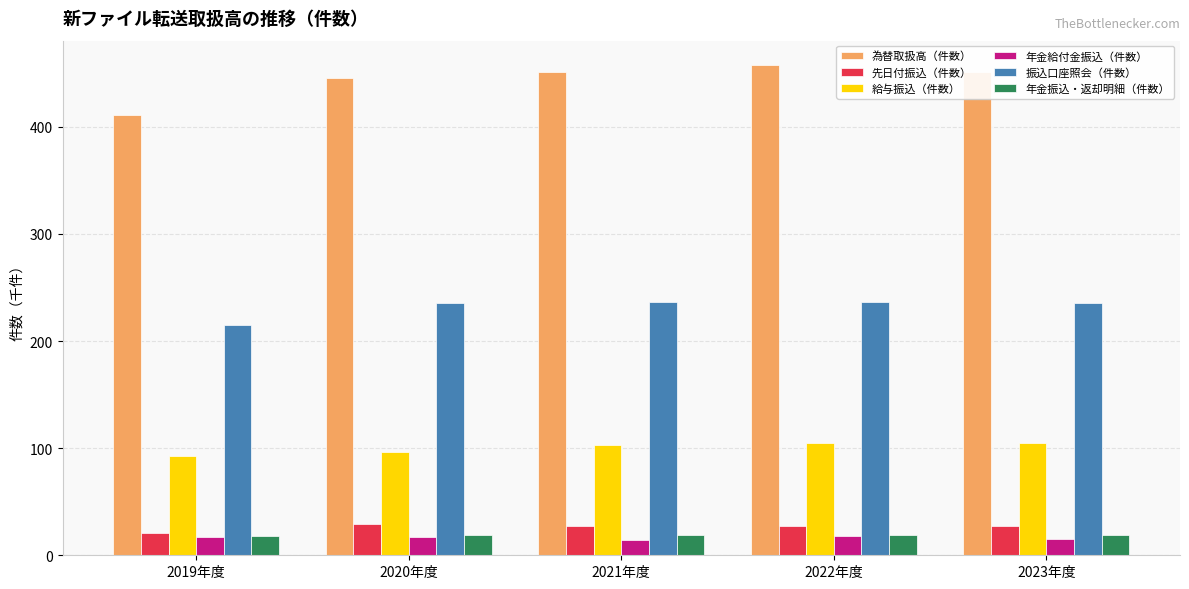

What is the total value across all series at 2021年度?

852.2